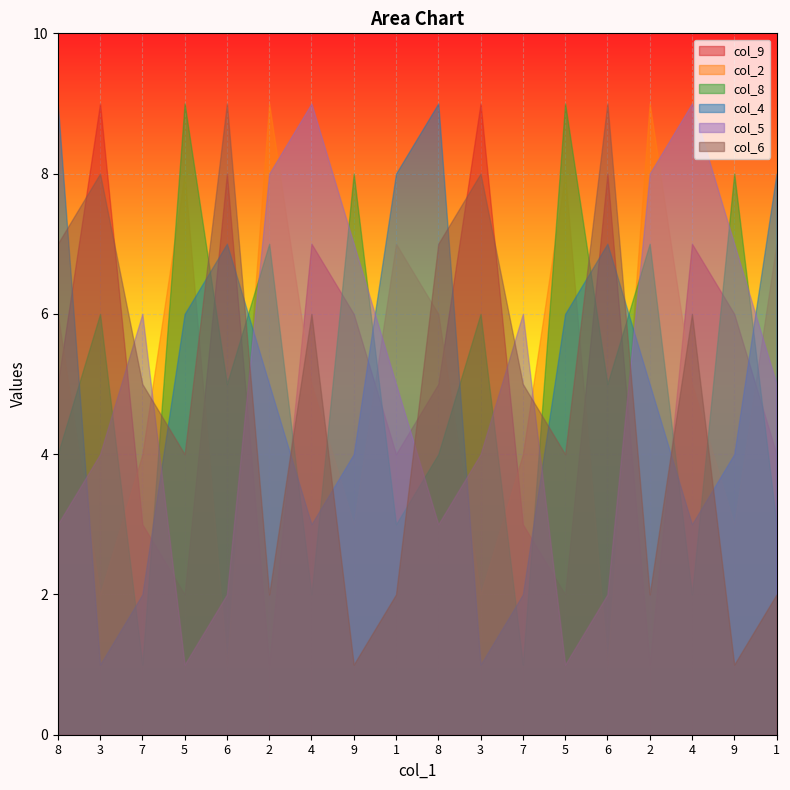

What is the lowest value of the col_9 series?

1